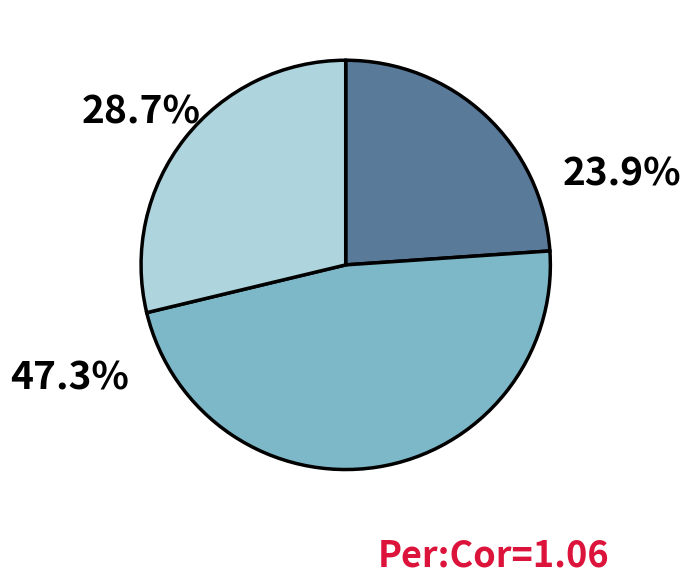

Is there any slice that represents more than half of the pie?

No